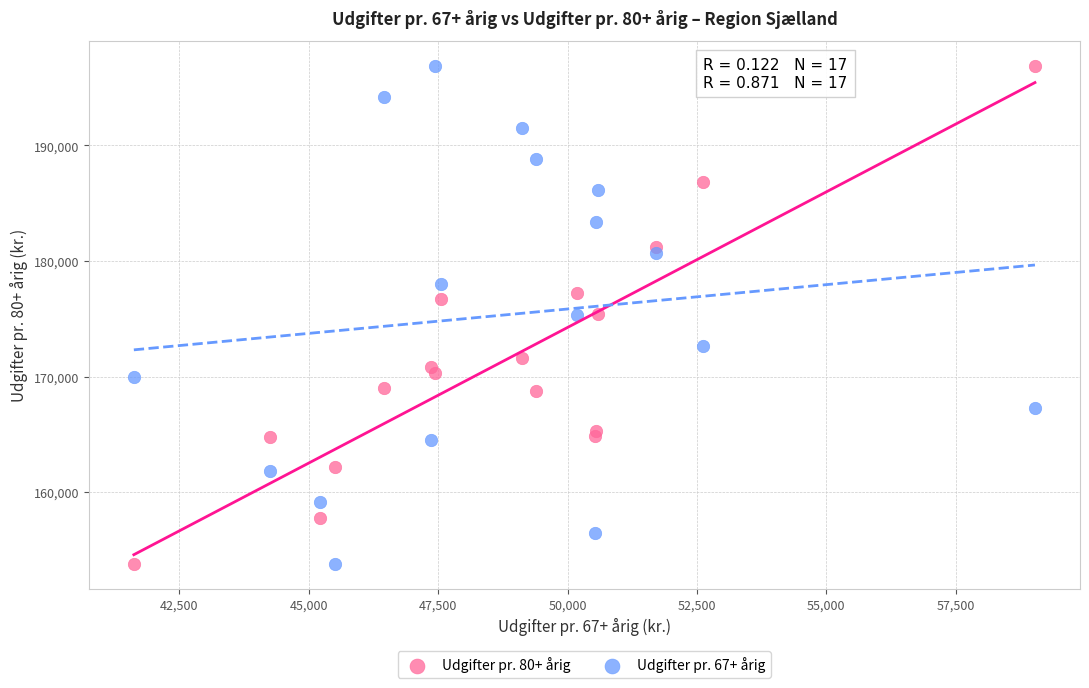

What is the X range (max minus min) for the scatter plot?

17412.4